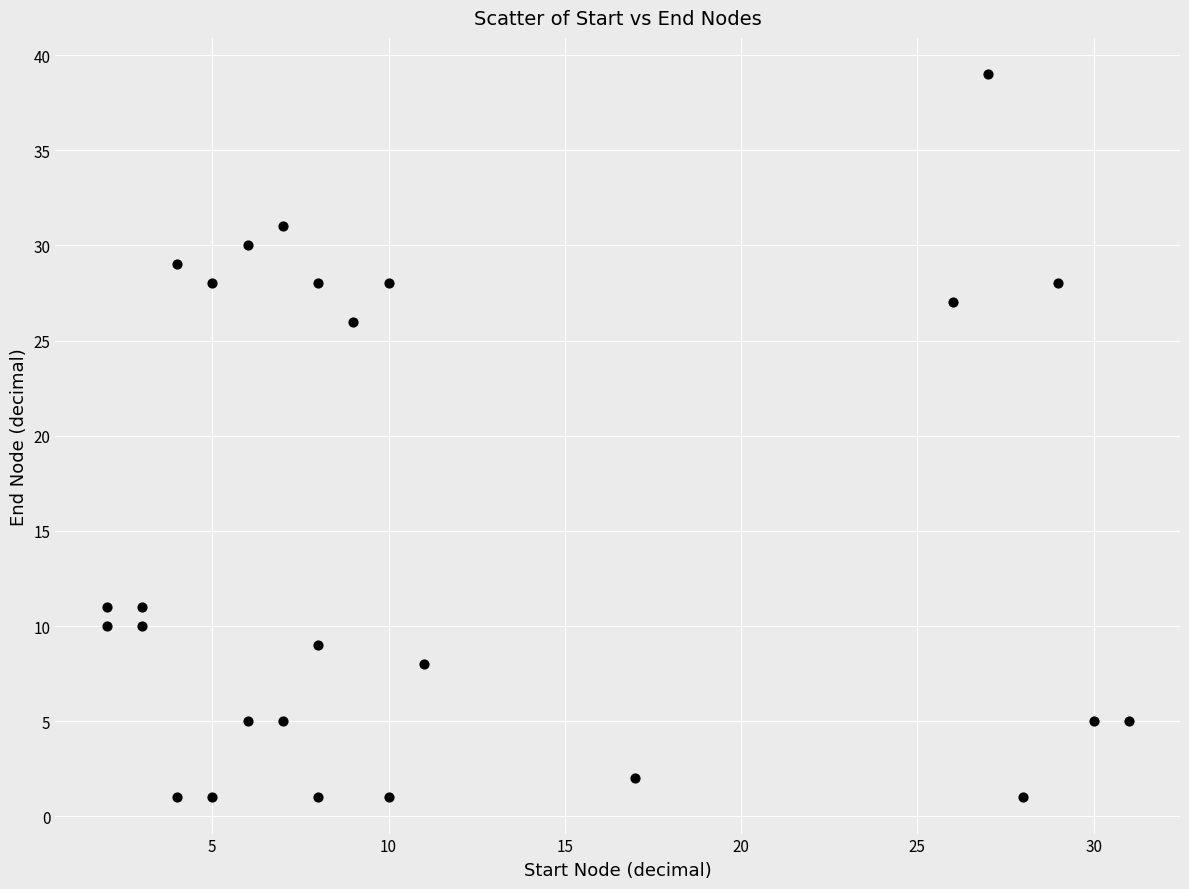

What is the range of X values (max minus min)?

29